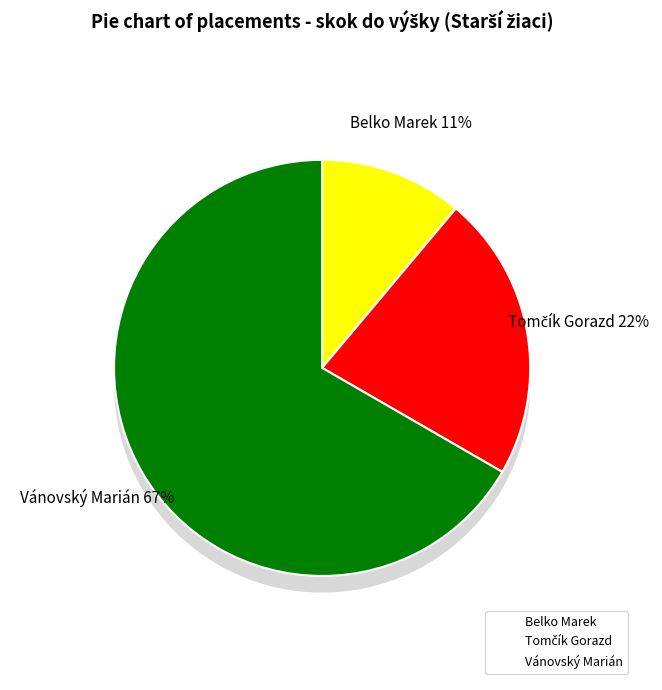

To the nearest percent, what portion does Tomčík Gorazd represent?

22%